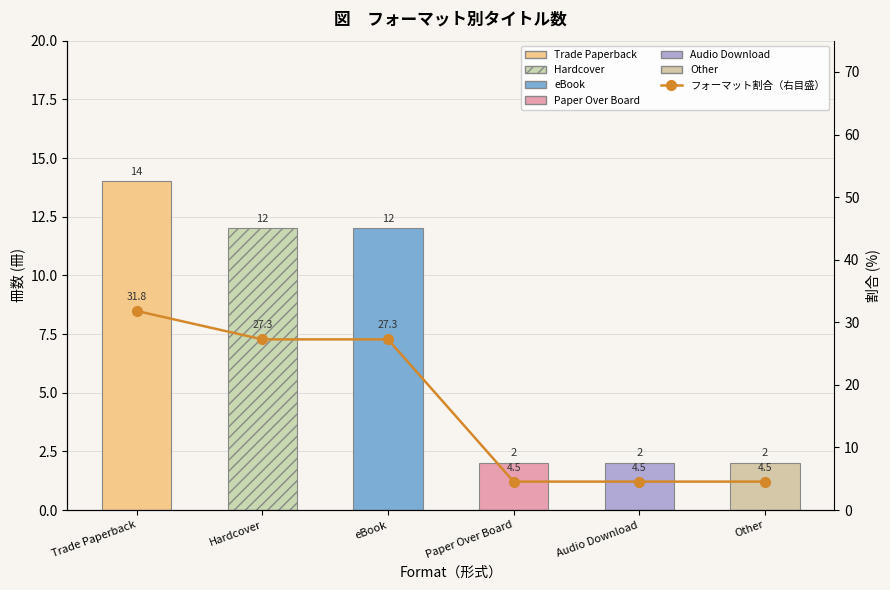

Approximately how many times larger is the value at Trade Paperback compared to eBook?

1.2